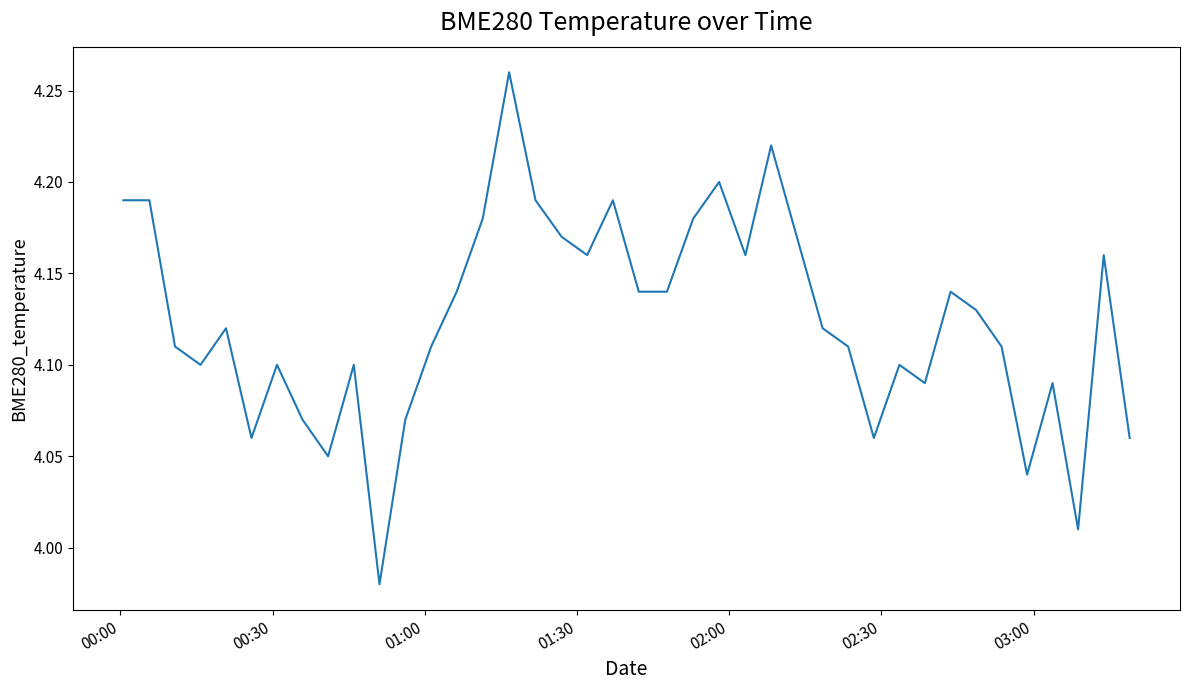

What is the difference between the maximum and minimum values?

0.3